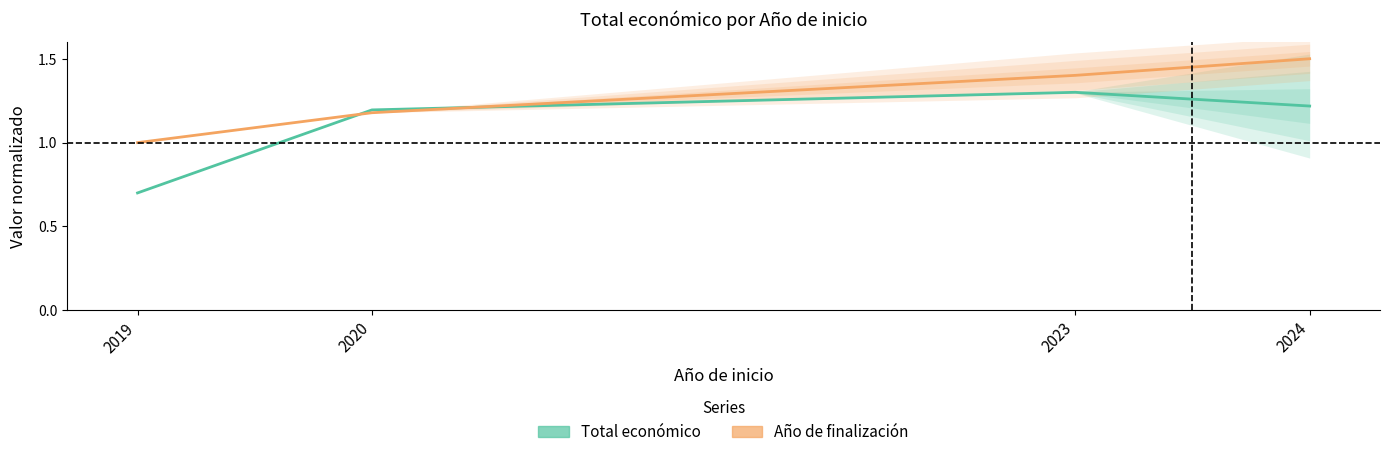

After their last crossing, which series has the higher values: Total económico (normalizado) or Año de finalización (normalizado)?

Año de finalización (normalizado)